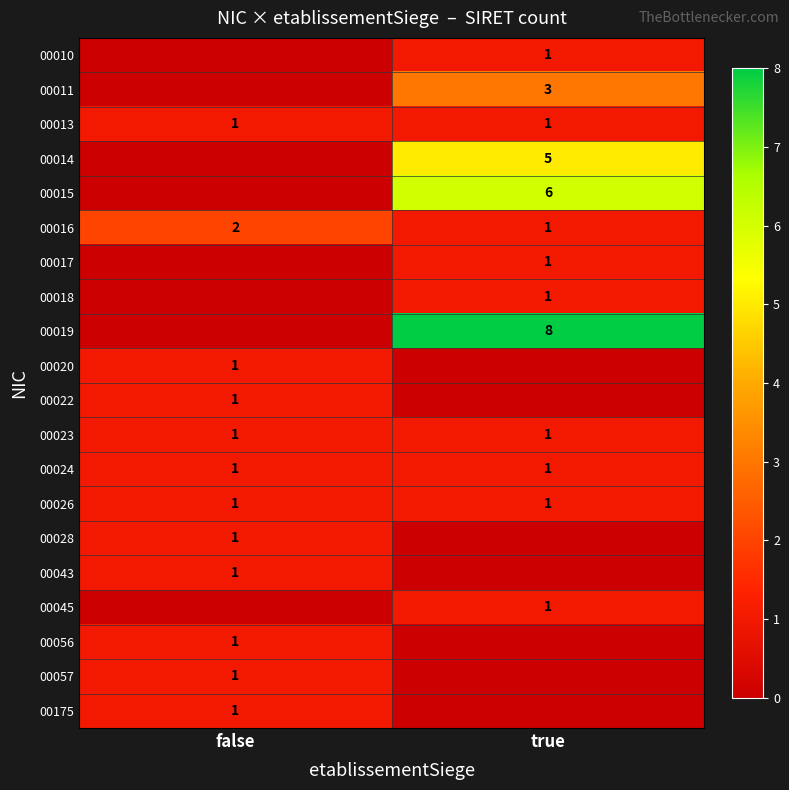

Count the number of data series in this chart.

20